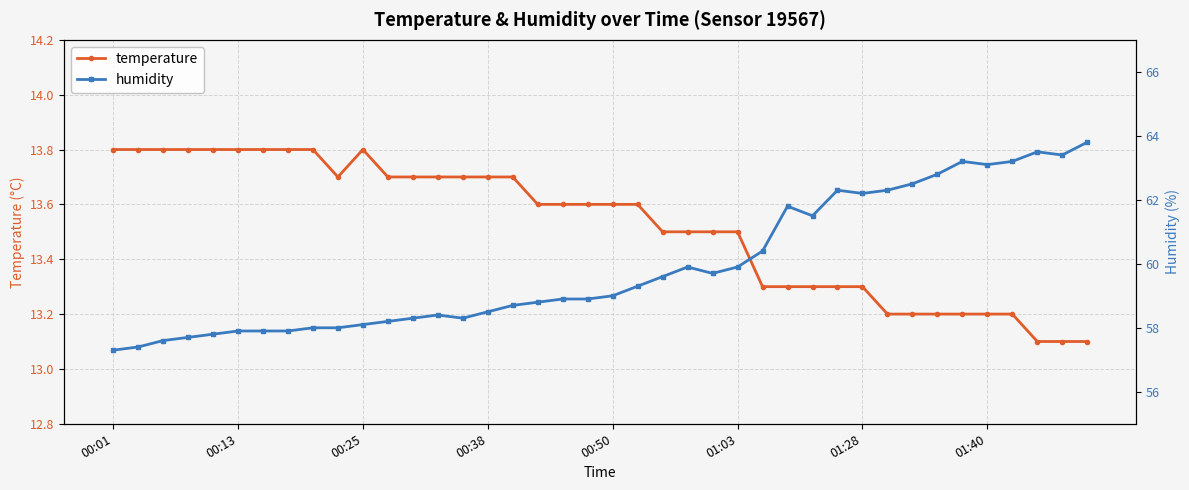

Is it true that temperature equals 5.8 at 01:40?

False